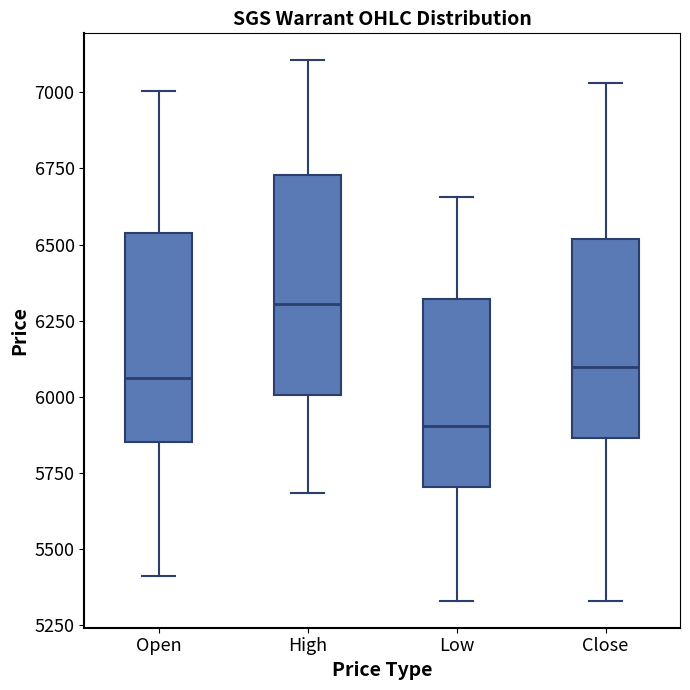

Reading left to right, transcribe this box plot: for each box, give where its median line is, the range the box spans, and where its two whiskers end, as read against the y-axis. The values are not printed on the chart, so give them approximately, as read against the axis.

Open: median 6050, box 5850 to 6550, whiskers 5400 to 7000
High: median 6300, box 6000 to 6750, whiskers 5700 to 7100
Low: median 5900, box 5700 to 6300, whiskers 5350 to 6650
Close: median 6100, box 5850 to 6500, whiskers 5350 to 7050